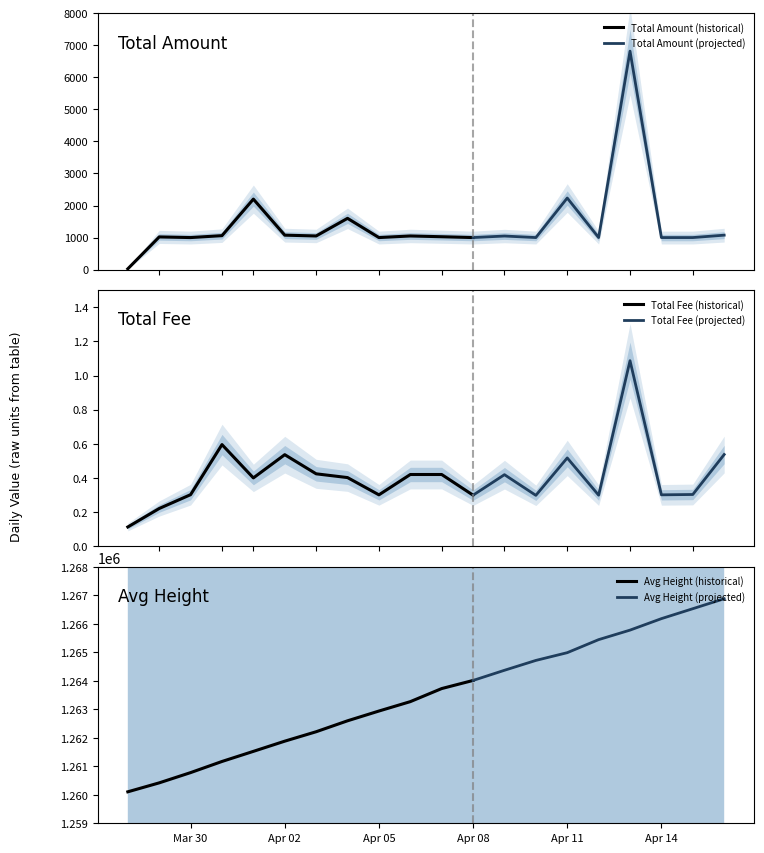

What is the total value across all series at 2024-04-02?

1262958.5